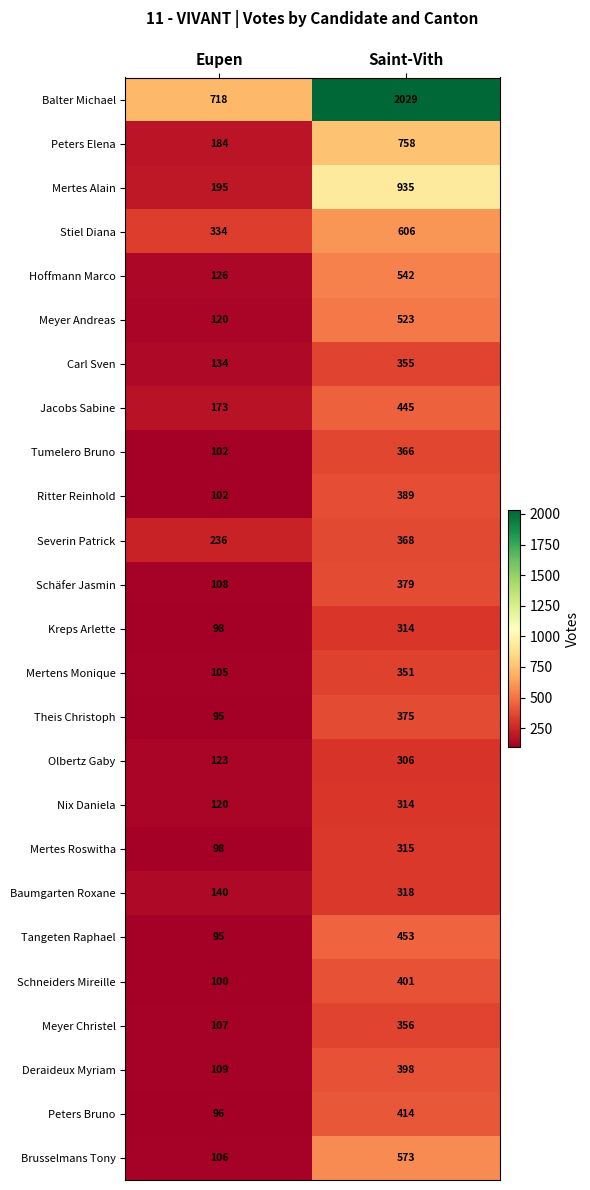

What is the smallest value displayed?

95